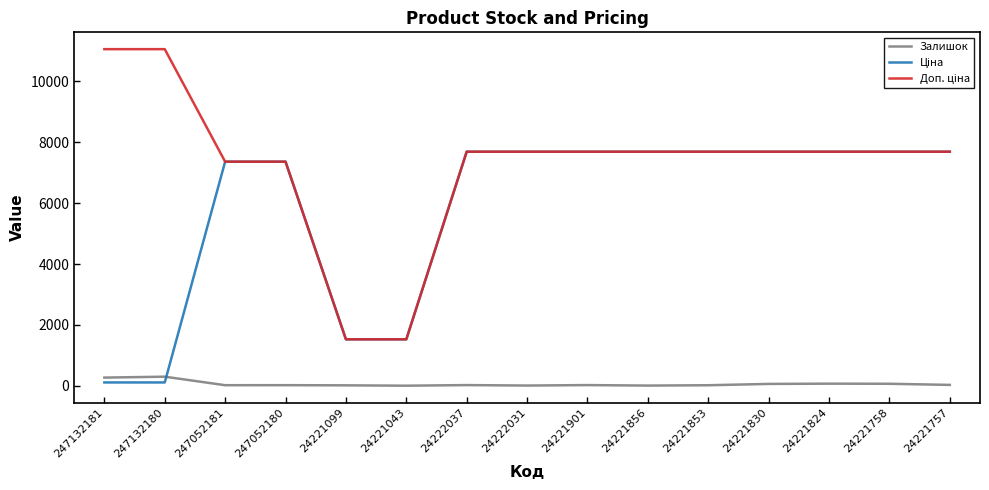

True or false: Залишок has a value of 9.0 at 24222031.

True